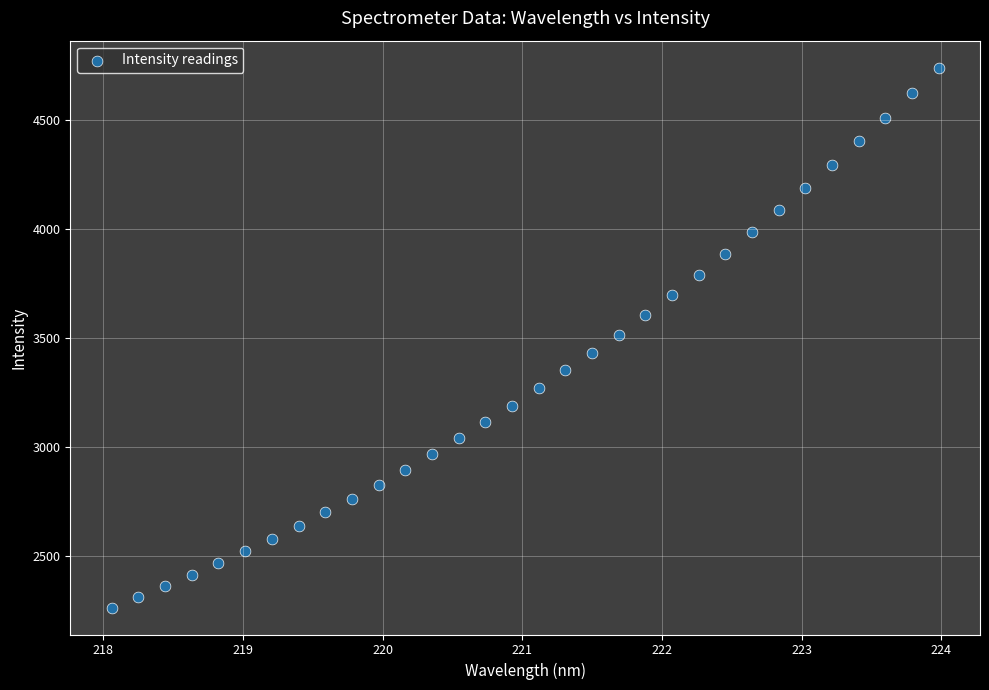

What is the range of X values (max minus min)?

5.9